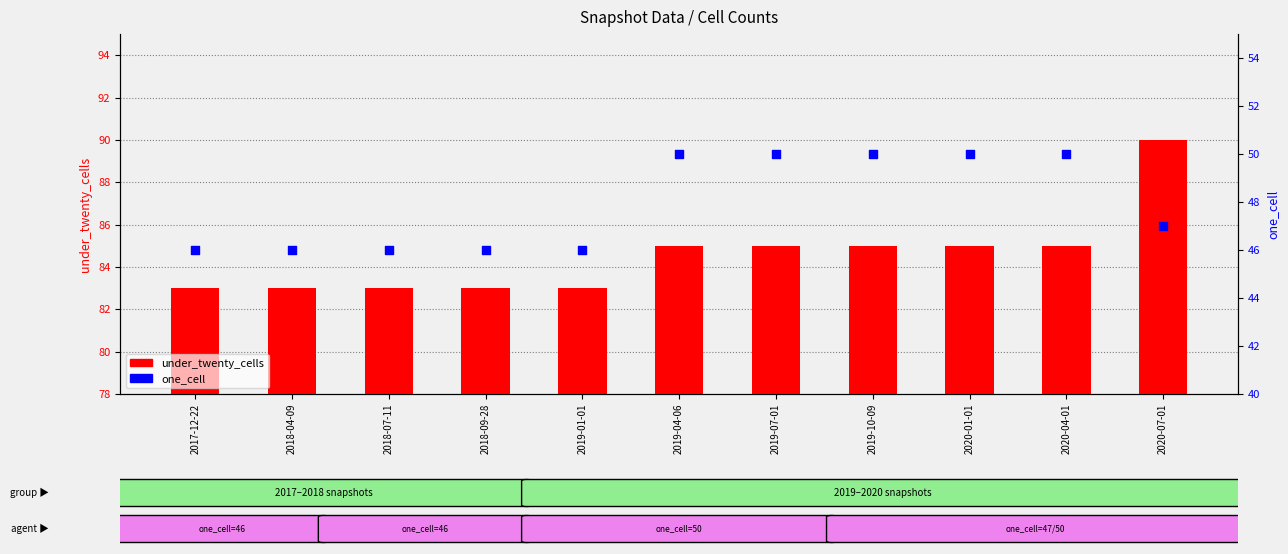

At which category is the sum across all series the highest?

2020-07-01